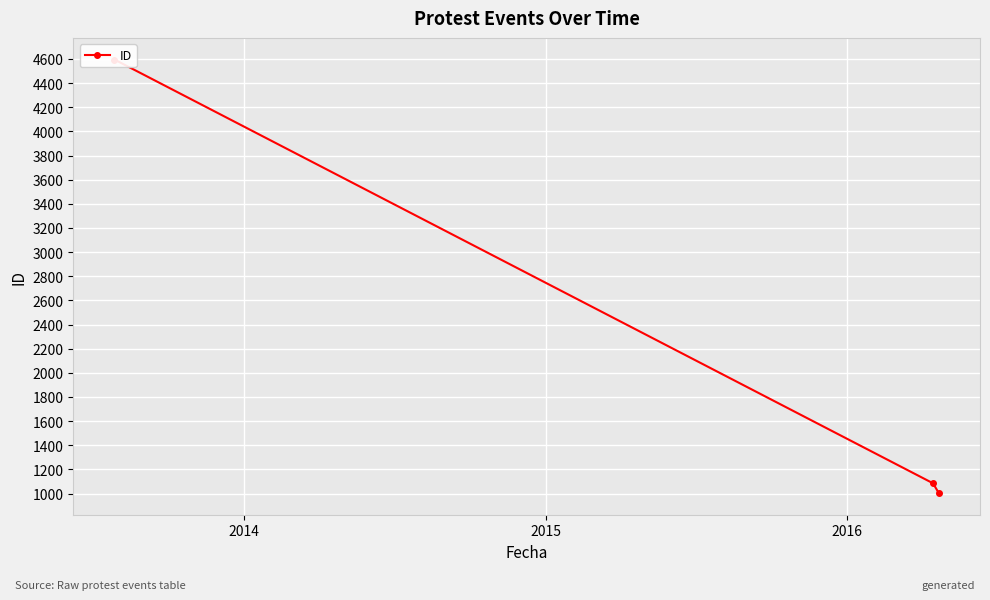

What is the minimum value shown in the chart?

1004